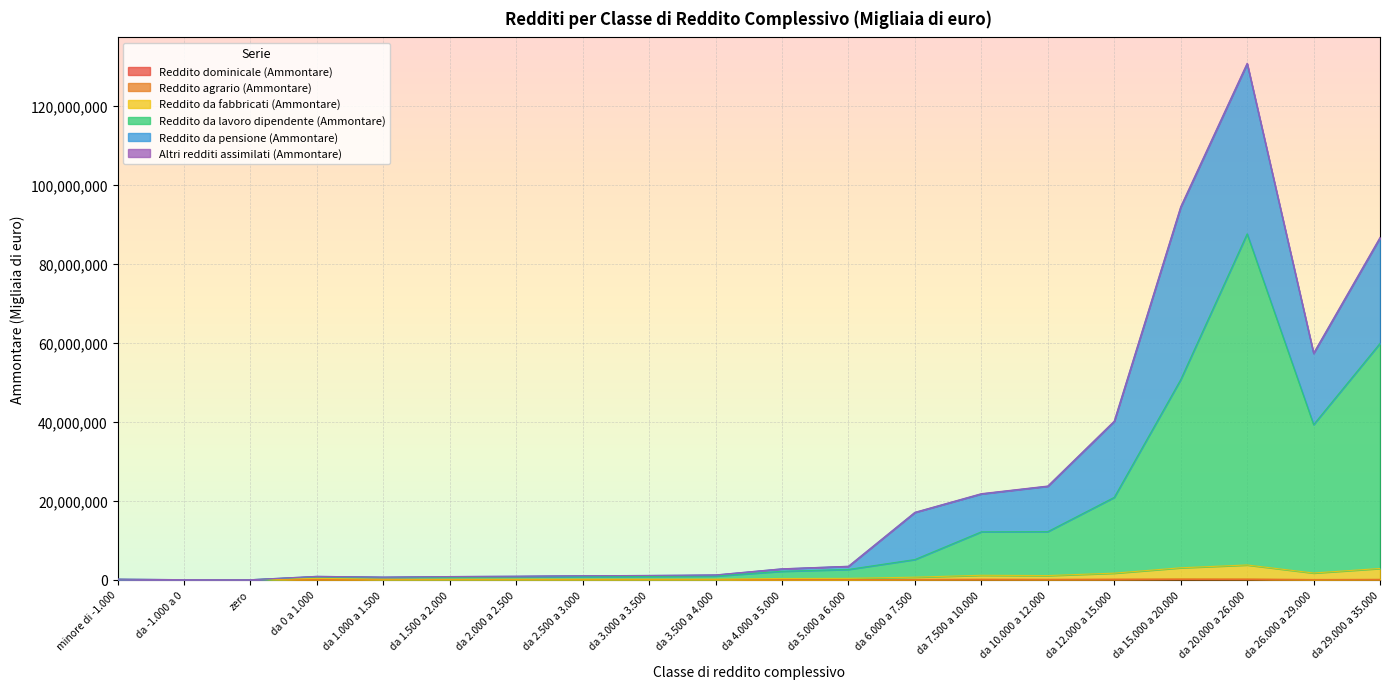

At which category is the sum across all series the highest?

da 20.000 a 26.000